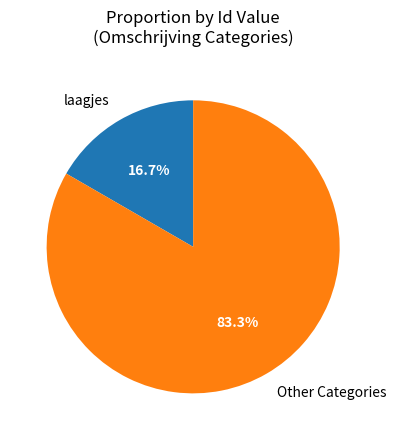

Which category has the smallest portion of the pie?

laagjes